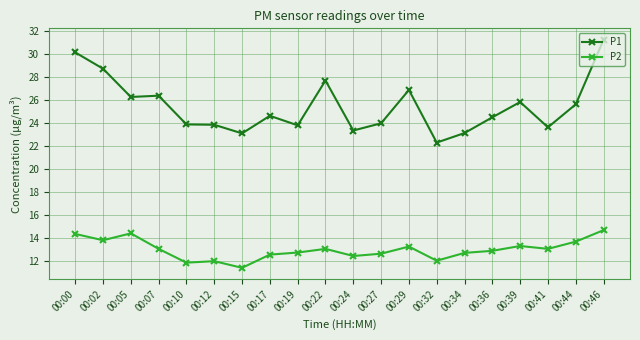

What is the value of the P2 point at the 15th from the left?

12.7